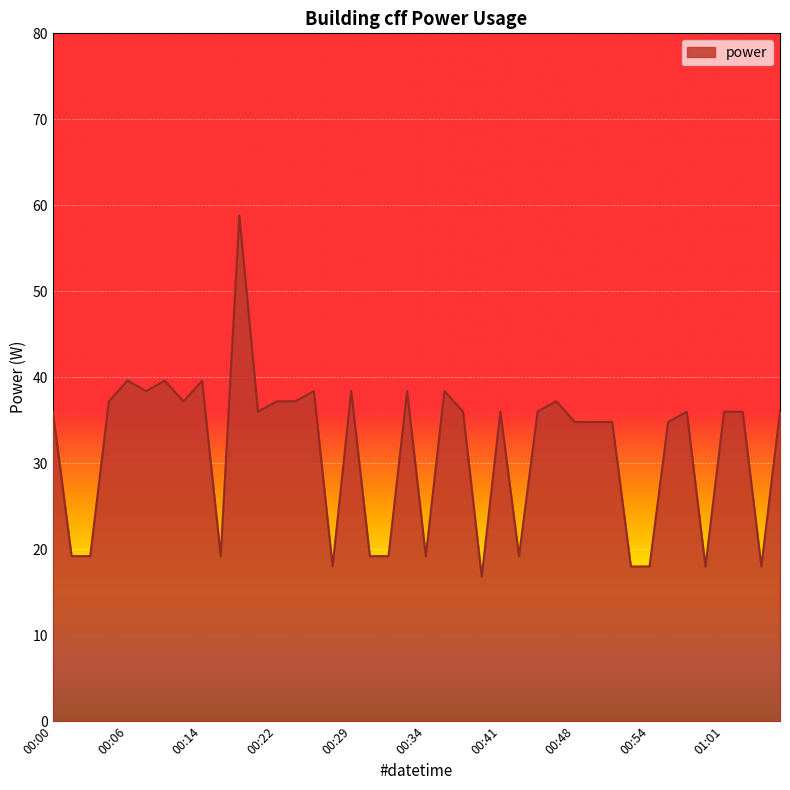

Reading left to right, extract all data points from this chart.

36.0	19.2	19.2	37.2	39.6	38.4	39.6	37.2	39.6	19.2	58.8	36.0	37.2	37.2	38.4	18.0	38.4	19.2	19.2	38.4	19.2	38.4	36.0	16.8	36.0	19.2	36.0	37.2	34.8	34.8	34.8	18.0	18.0	34.8	36.0	18.0	36.0	36.0	18.0	36.0